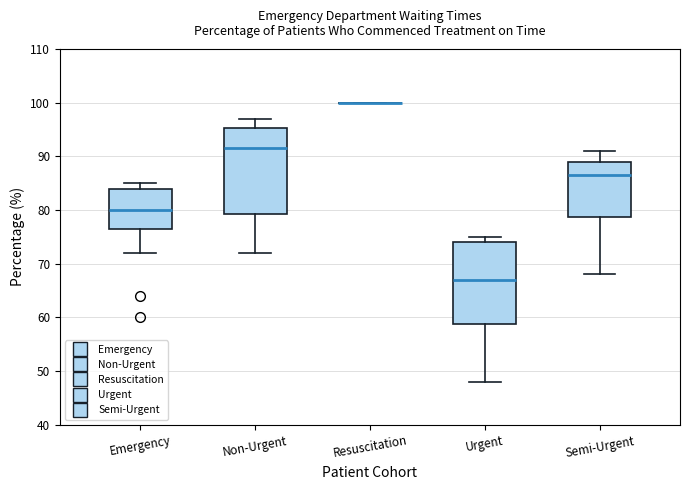

Reading left to right, read every box against the y-axis: the position of its median line, the range the box covers, and the ends of its whiskers. The values are not printed on the chart, so give them approximately, as read against the axis.

Emergency: median 80, box 77 to 84, whiskers 72 to 85
Non-Urgent: median 92, box 79 to 95, whiskers 72 to 97
Resuscitation: box collapsed to a line at 100, whiskers 100 to 100
Urgent: median 67, box 59 to 74, whiskers 48 to 75
Semi-Urgent: median 87, box 79 to 89, whiskers 68 to 91